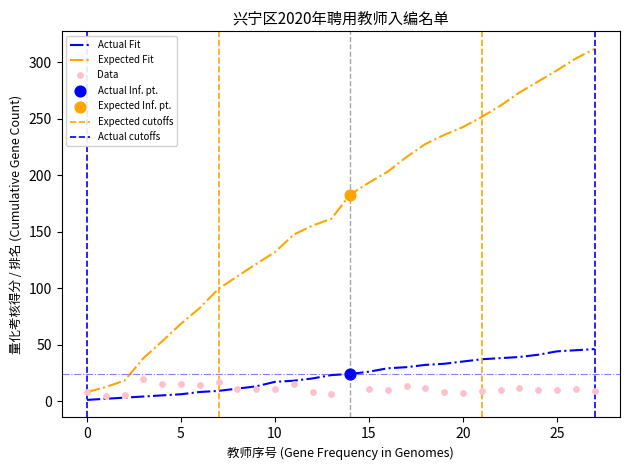

What is the lowest value of the Expected Fit series?

7.9